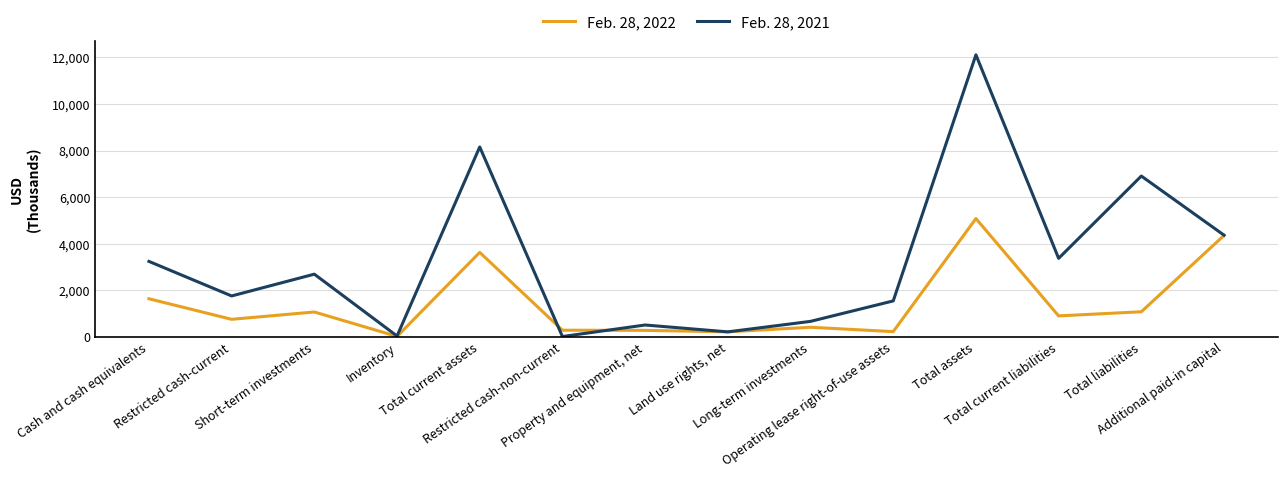

What are all the series names shown in the legend?

Feb. 28, 2022, Feb. 28, 2021